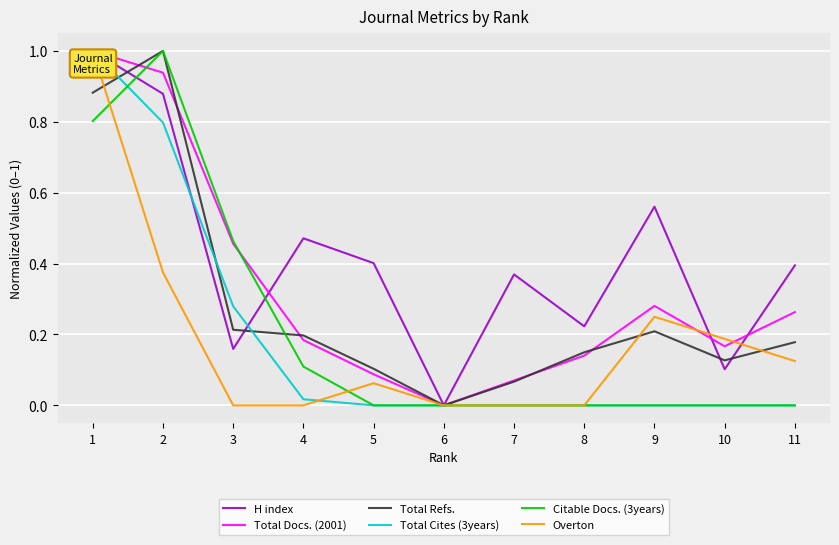

Is the value of Total Refs. at 1 greater than the value of H index at 6?

Yes